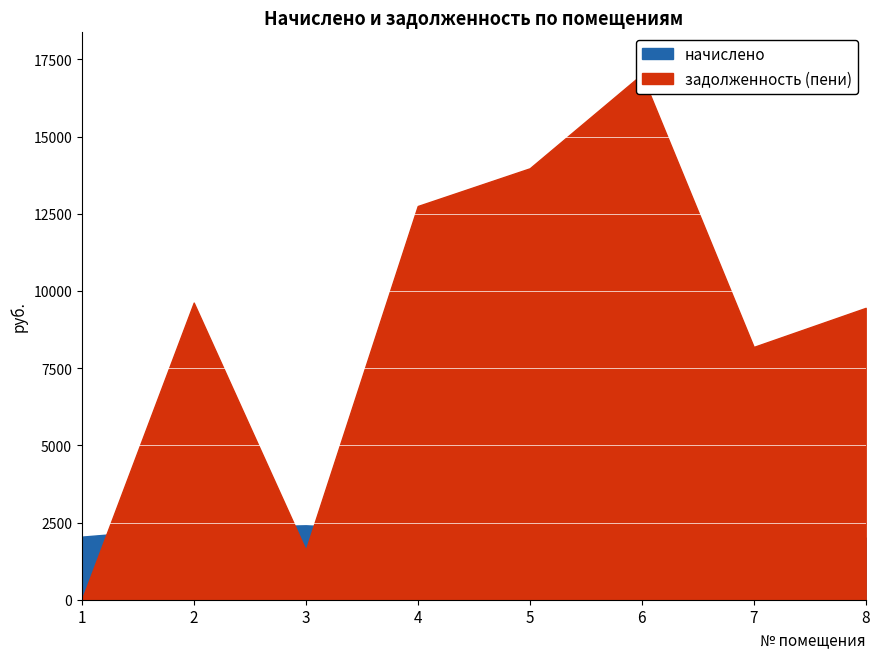

Rank the series at 4 from highest to lowest value.

задолженность (пени), начислено